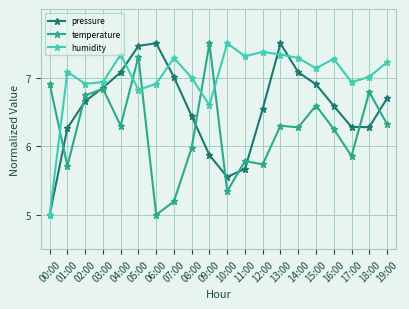

At which label is humidity closest to 6?

09:00